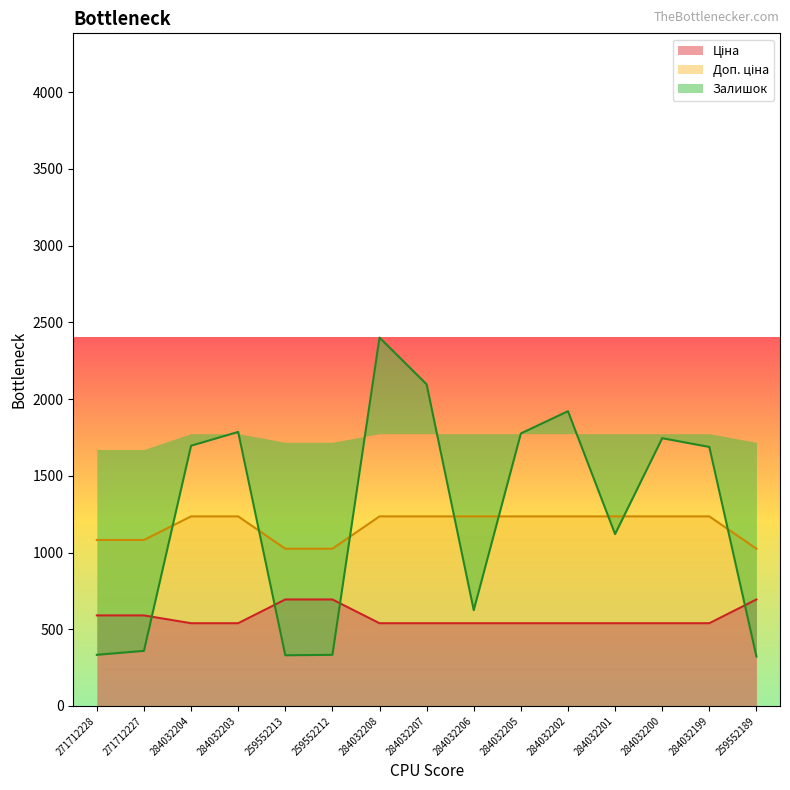

Reading right to left, what are all the values shown in this chart?

Ціна: 259552189=693.7	284032199=539.0	284032200=539.0	284032201=539.0	284032202=539.0	284032205=539.0	284032206=539.0	284032207=539.0	284032208=539.0	259552212=693.7	259552213=693.7	284032203=539.0	284032204=539.0	271712227=589.9	271712228=589.9
Доп. ціна: 259552189=1024.6	284032199=1235.4	284032200=1235.4	284032201=1235.4	284032202=1235.4	284032205=1235.4	284032206=1235.4	284032207=1235.4	284032208=1235.4	259552212=1024.6	259552213=1024.6	284032203=1235.4	284032204=1235.4	271712227=1081.7	271712228=1081.7
Залишок: 259552189=322.0	284032199=1688.0	284032200=1745.0	284032201=1120.0	284032202=1921.0	284032205=1776.0	284032206=624.0	284032207=2096.0	284032208=2401.0	259552212=333.0	259552213=330.0	284032203=1786.0	284032204=1696.0	271712227=359.0	271712228=333.0